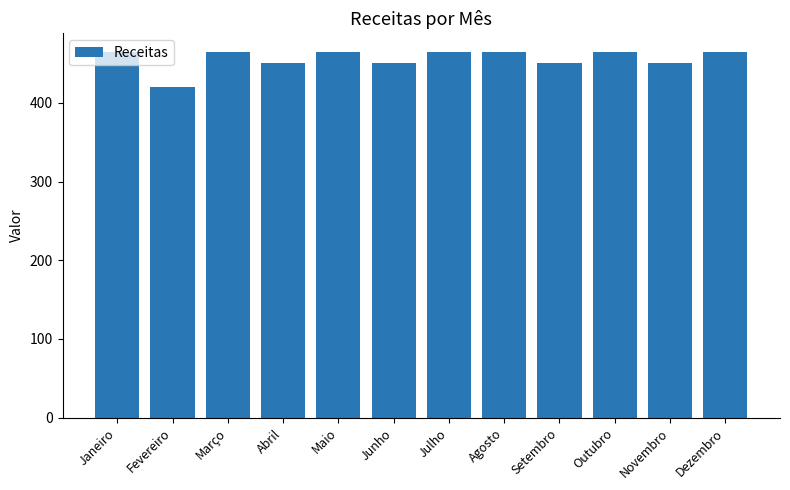

What is the ratio of the value at Janeiro to the value at Abril?

1.0